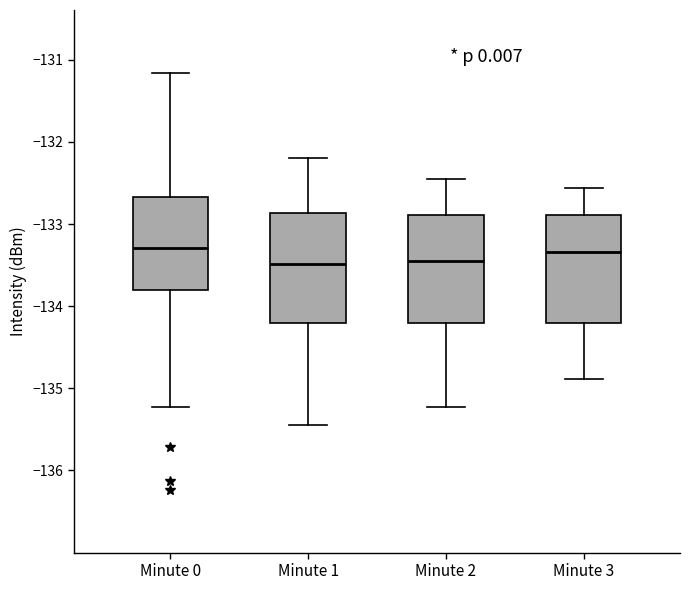

Where is the lower edge of the box for Minute 2 on the y-axis? The values are not printed on the chart, so give them approximately, as read against the axis.

-134.2